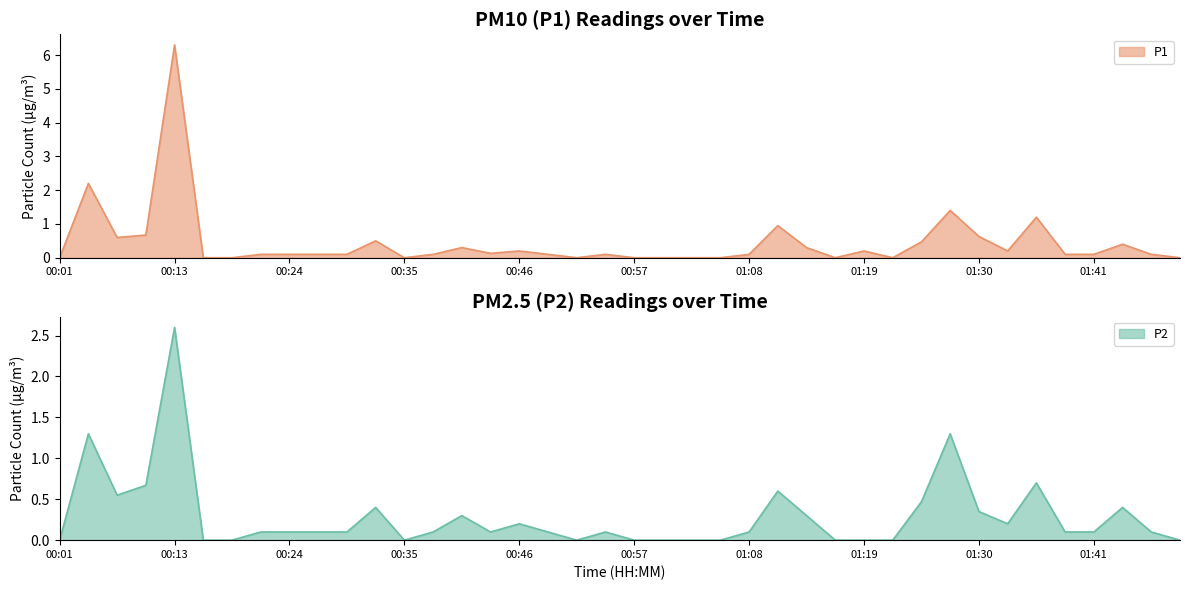

True or false: P2 has more than 0 points higher than both neighbors.

True